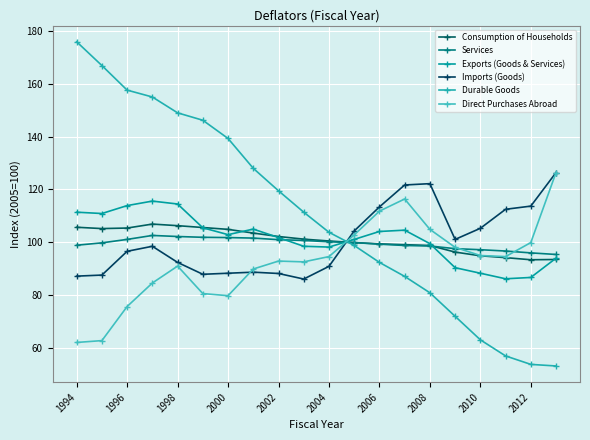

Does the chart have visible grid lines?

Yes